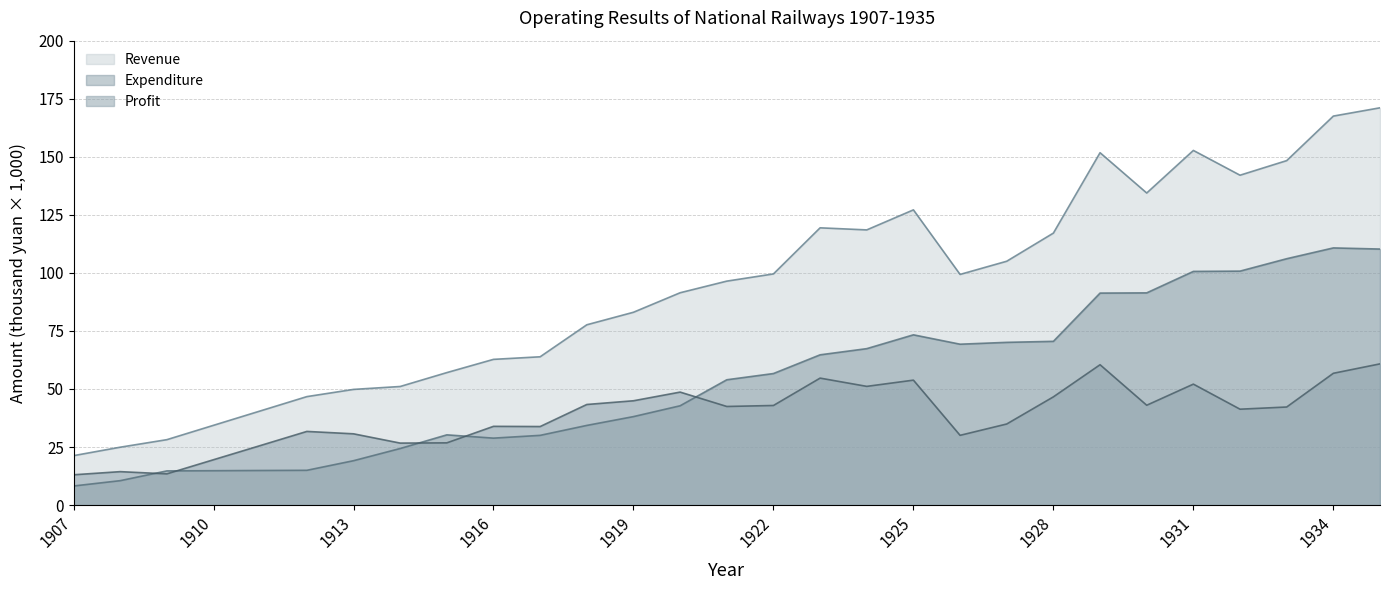

What is the sum of the Revenue values at 1908 and 1919?

108.0